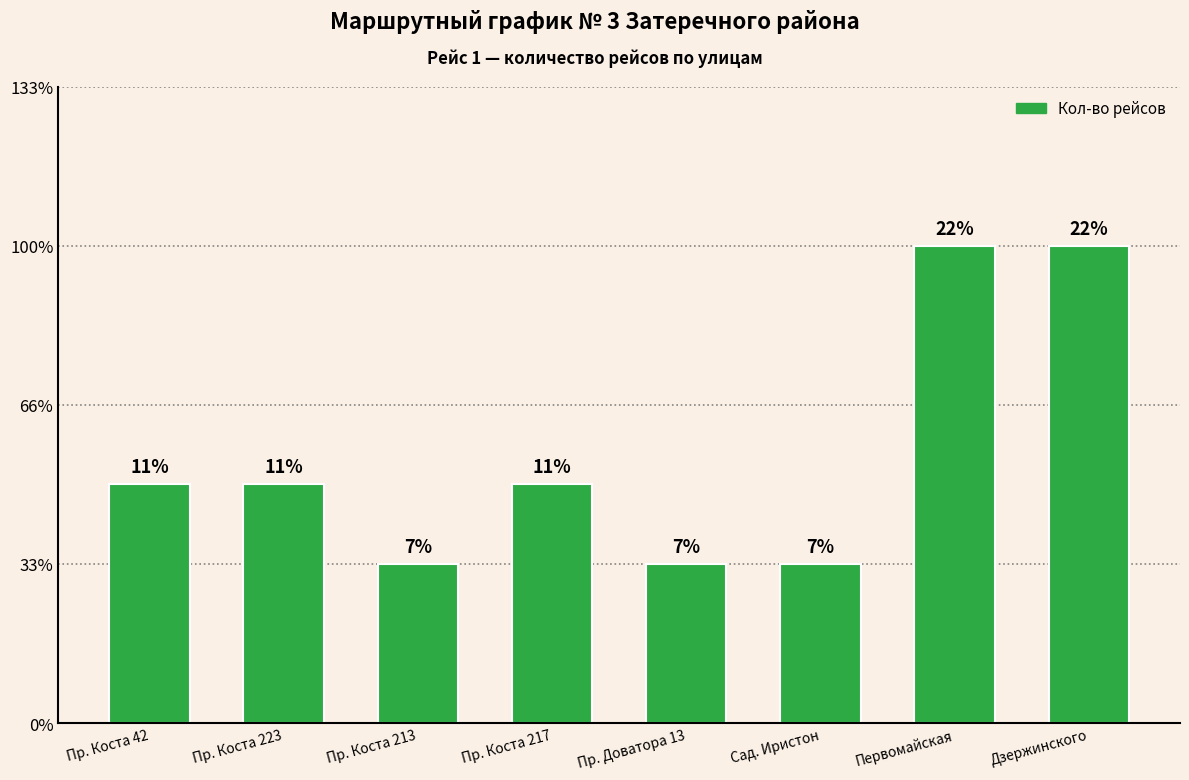

The chart shows a value of 3 at Сад. Иристон. True or false?

False